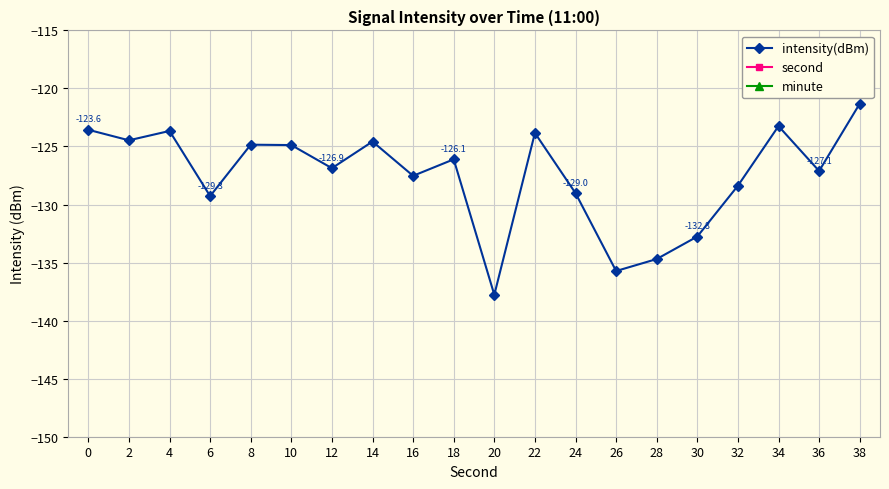

List the labels in order of intensity(dBm) value, smallest first.

20, 26, 28, 30, 6, 24, 32, 16, 36, 12, 18, 10, 8, 14, 2, 22, 4, 0, 34, 38